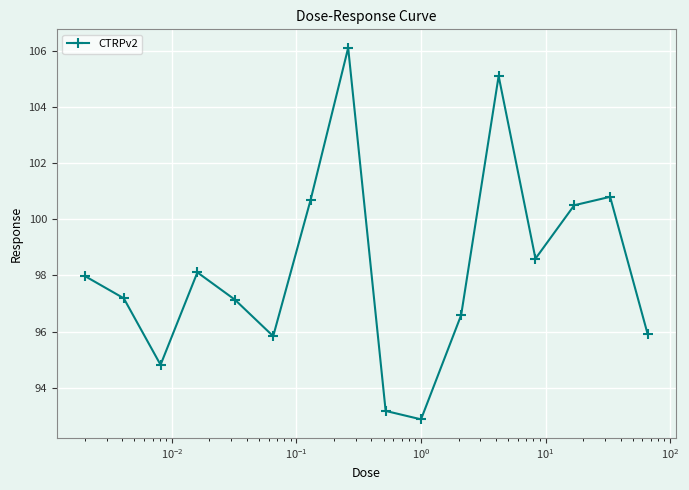

True or false: there are more than 2 points higher than both neighbors.

True